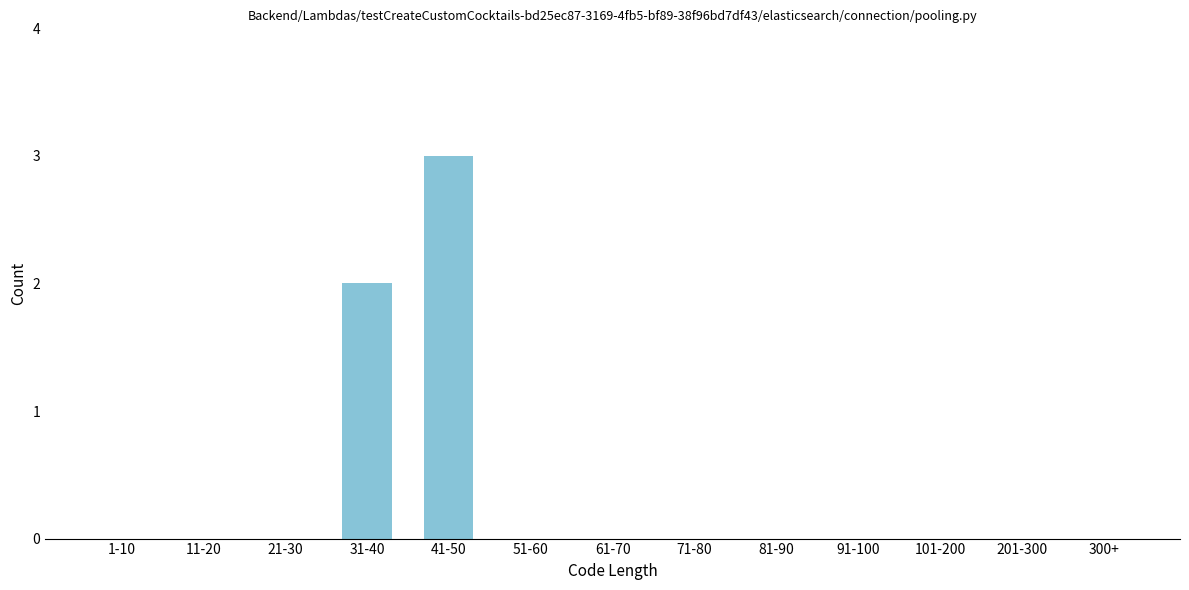

Reading left to right, transcribe all the data shown in this chart.

1-10=0	11-20=0	21-30=0	31-40=2	41-50=3	51-60=0	61-70=0	71-80=0	81-90=0	91-100=0	101-200=0	201-300=0	300+=0